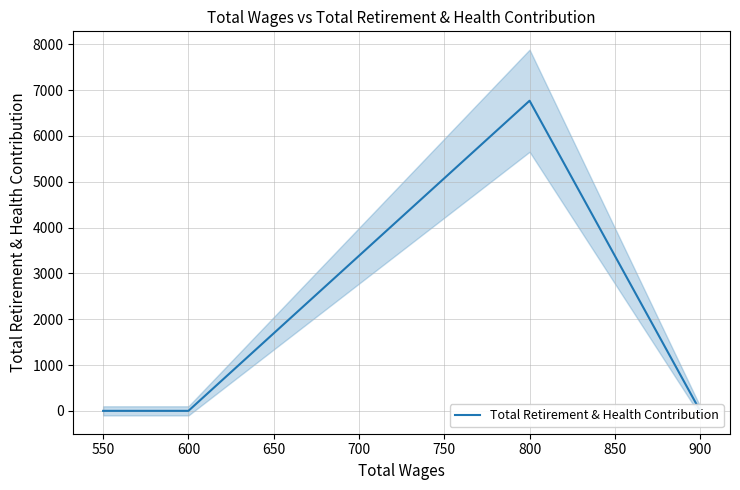

The value at 600 is 0. True or false?

True